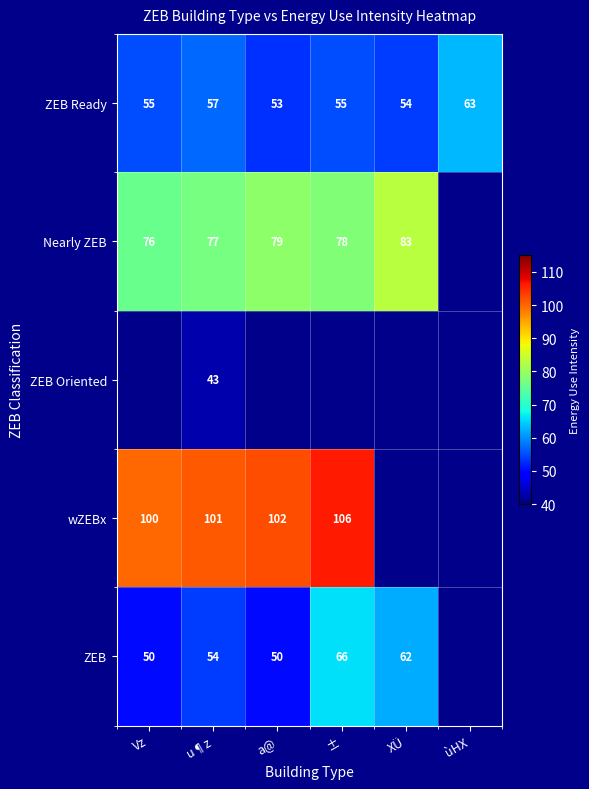

What is the difference between the ZEB Ready values at a@ and u¶z?

4